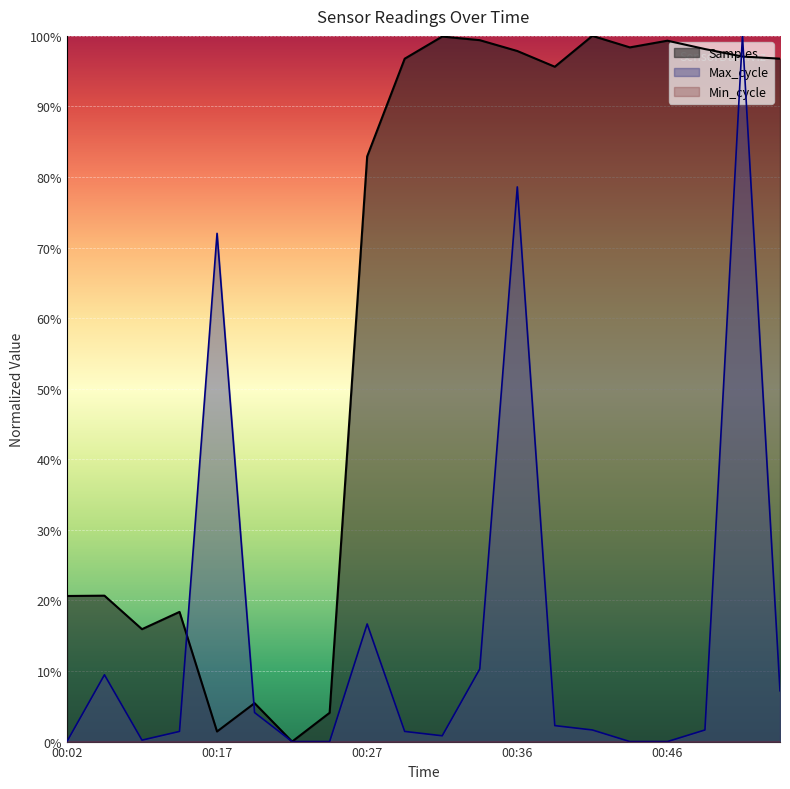

How many interior local peaks does the Max_cycle series have?

5